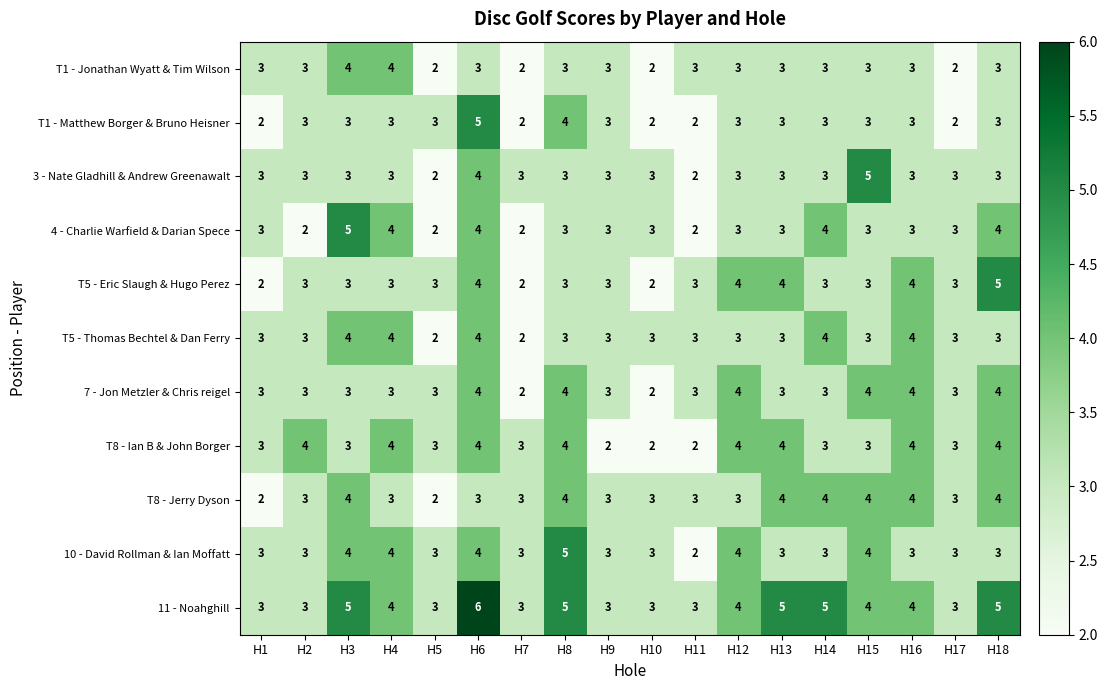

The T5 - Thomas Bechtel & Dan Ferry series shows 4 at H16. True or false?

True